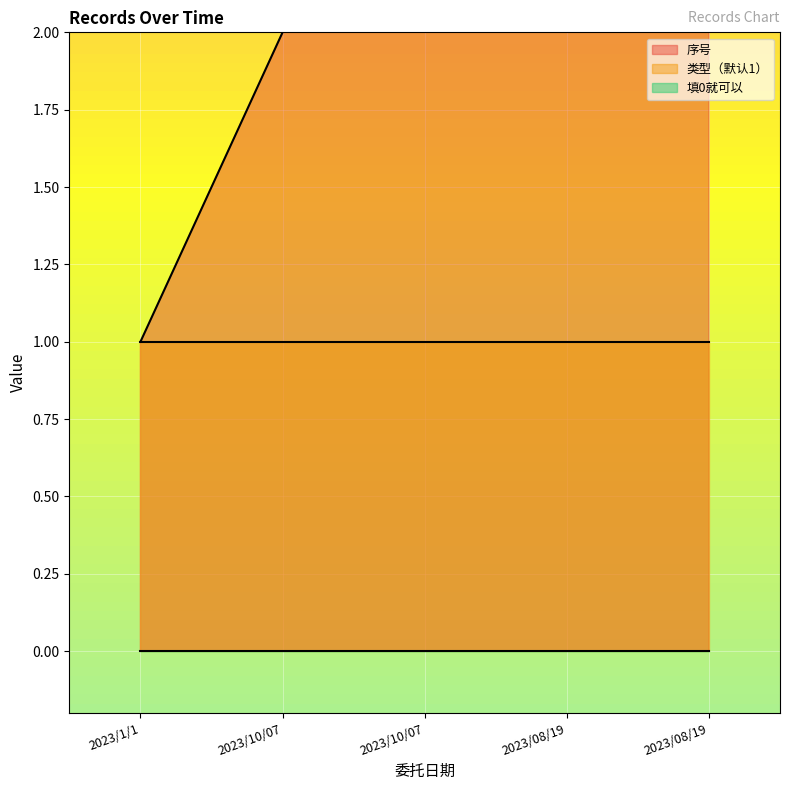

Reading right to left, what are all the values shown in this chart?

序号: 2023/08/19=5	2023/08/19=4	2023/10/07=3	2023/10/07=2	2023/1/1=1
类型（默认1）: 2023/08/19=1	2023/08/19=1	2023/10/07=1	2023/10/07=1	2023/1/1=1
填0就可以: 2023/08/19=0	2023/08/19=0	2023/10/07=0	2023/10/07=0	2023/1/1=0